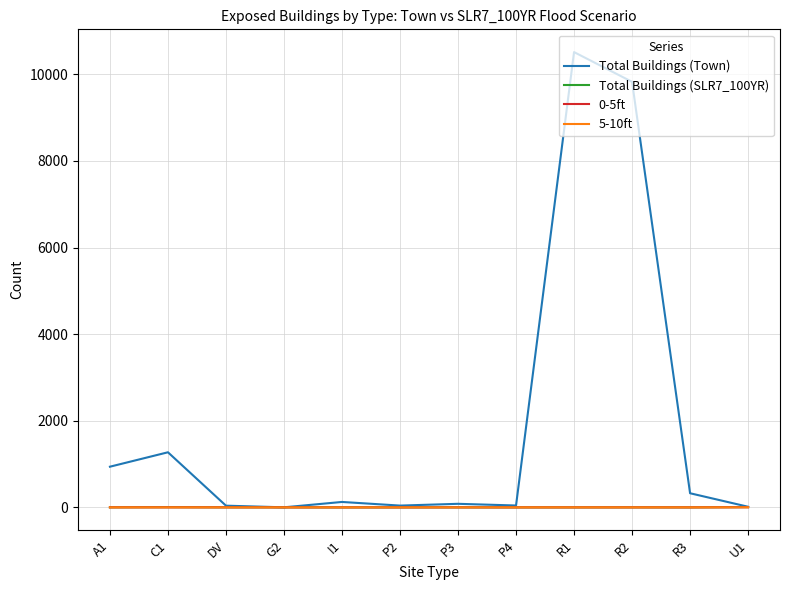

The Total Buildings (SLR7_100YR) series shows 5 at C1. True or false?

True